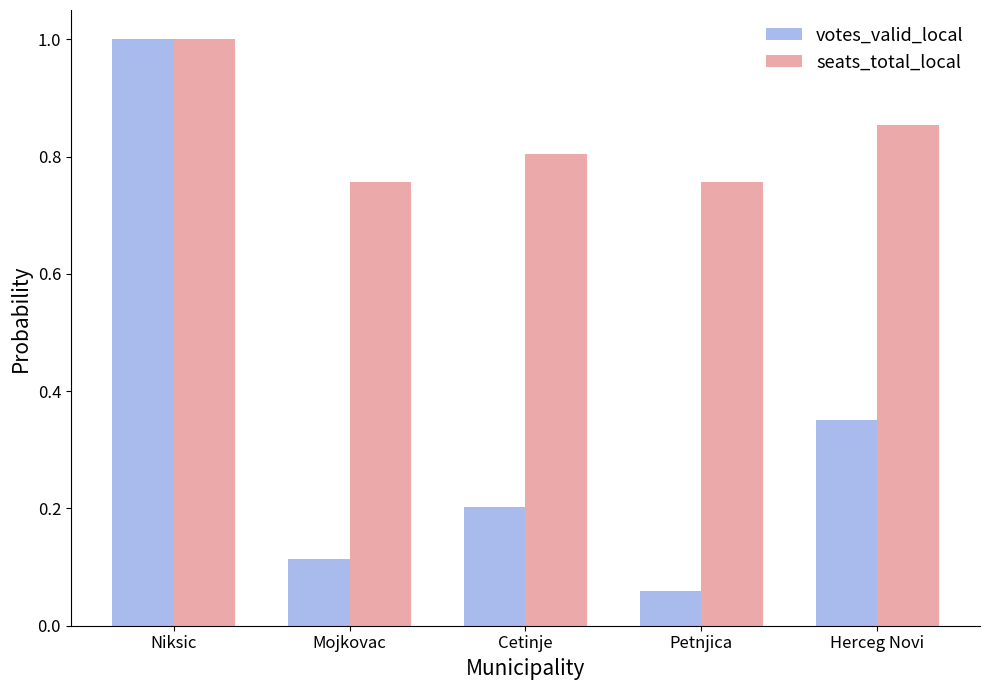

Which category has the lowest value across all series?

Petnjica